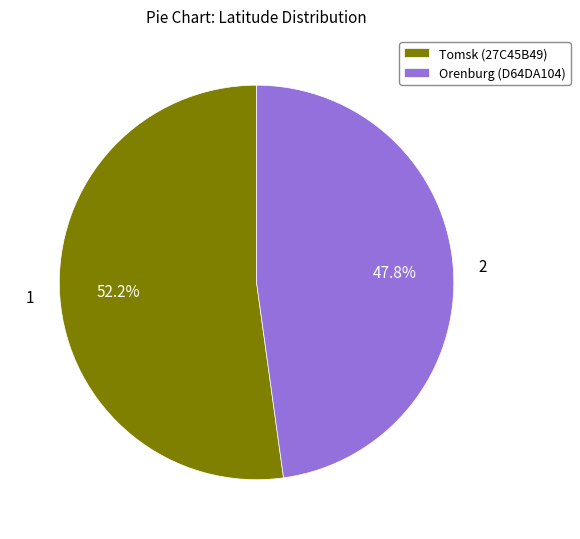

Which has a higher value, Tomsk (27C45B49) or Orenburg (D64DA104)?

Tomsk (27C45B49)